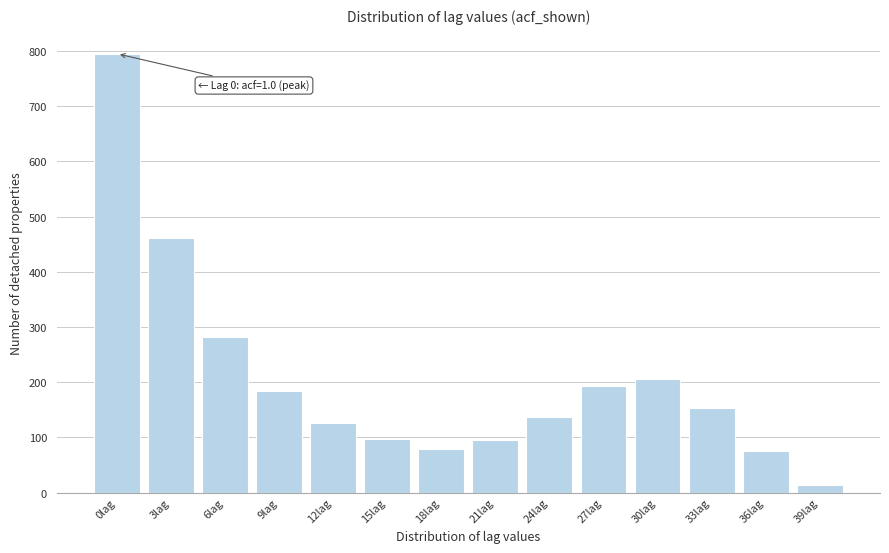

Which category has the lowest value across all series?

39lag